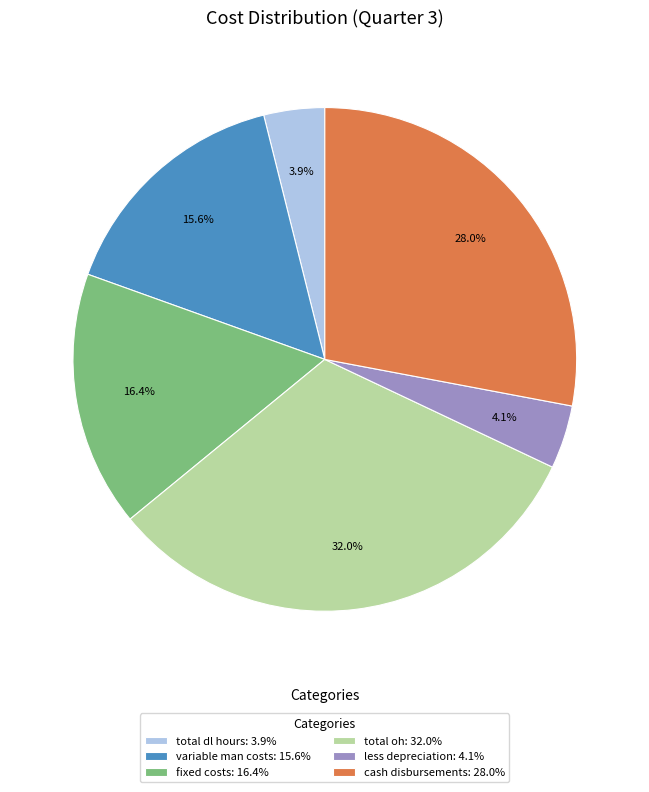

To the nearest percent, what portion does fixed costs represent?

16%